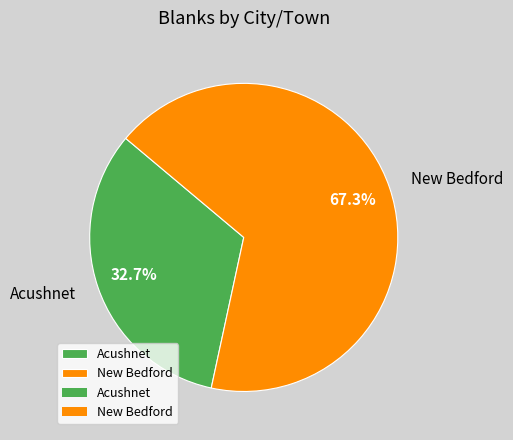

How many slices are in this pie chart?

2